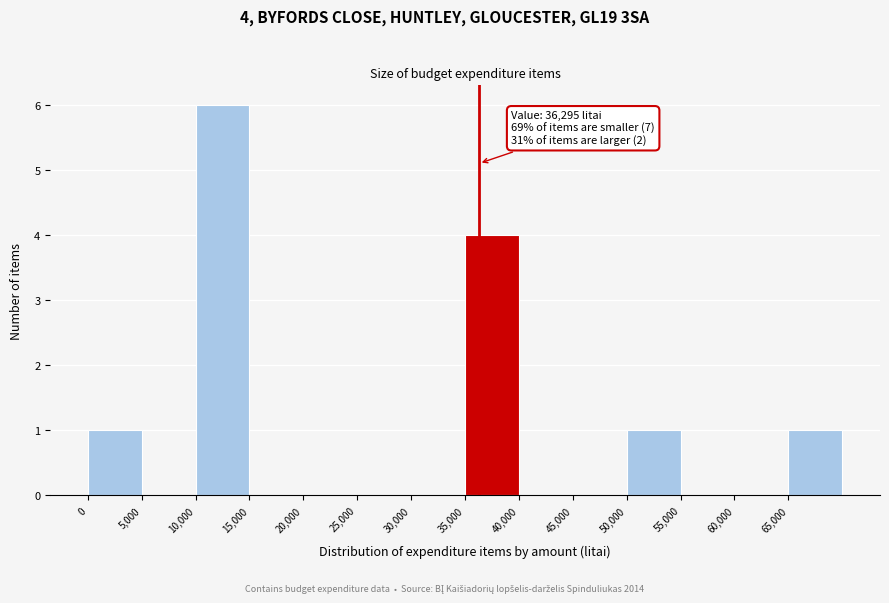

Which range on the x-axis has the tallest bar?

10000 to 15000